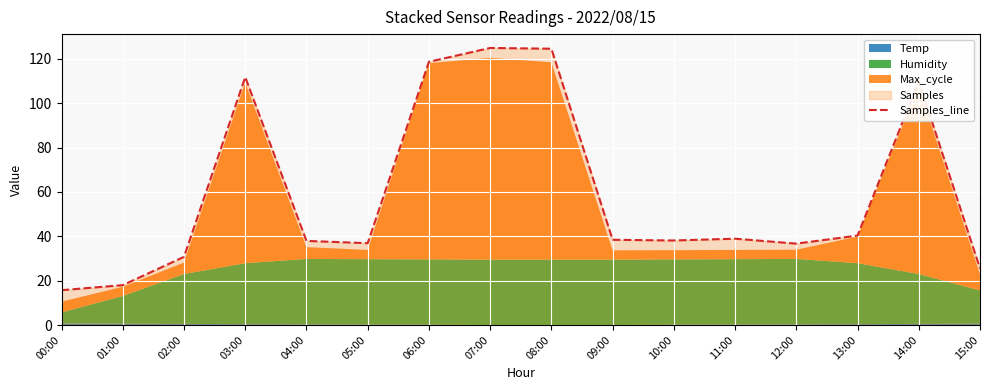

What position from the left is 03:00?

4